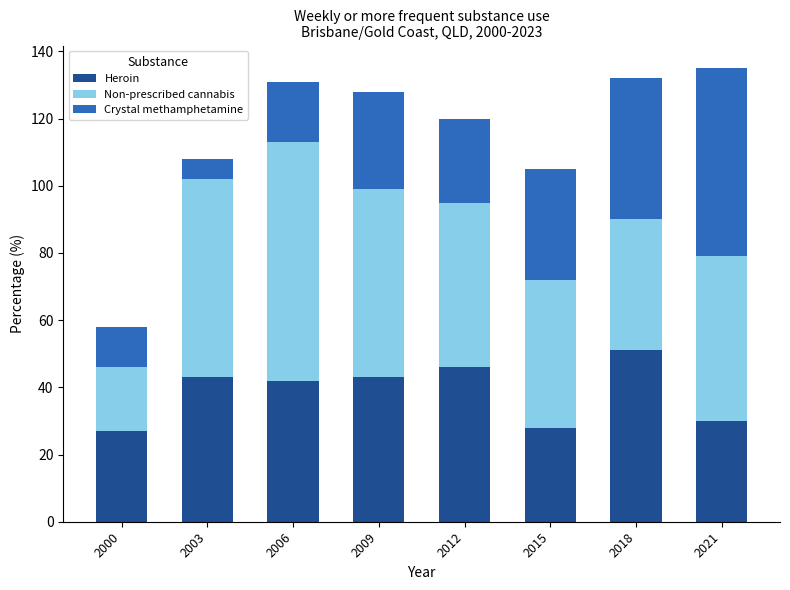

Reading left to right, transcribe the values for Heroin.

27	43	42	43	46	28	51	30